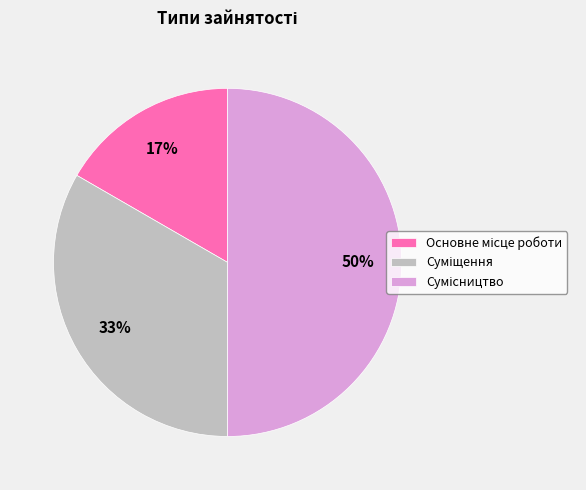

To the nearest percent, what is the difference between the largest and smallest slice percentages?

33%